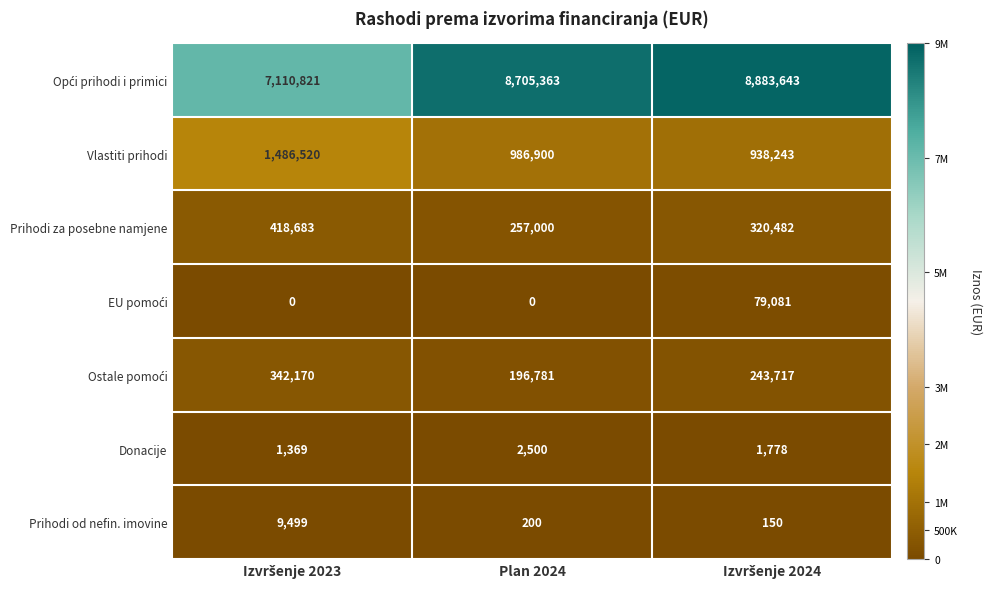

What is the difference between the maximum and second lowest values in the Prihodi od nefin. imovine series?

9299